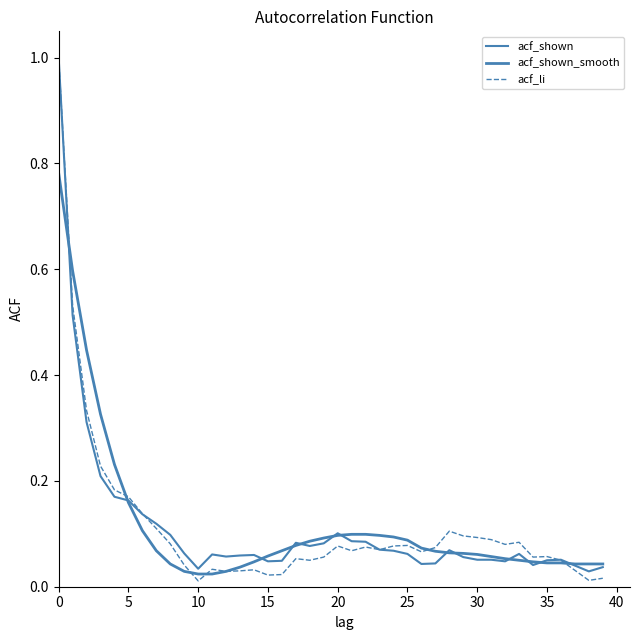

Is this an area chart (filled region under the line)?

No